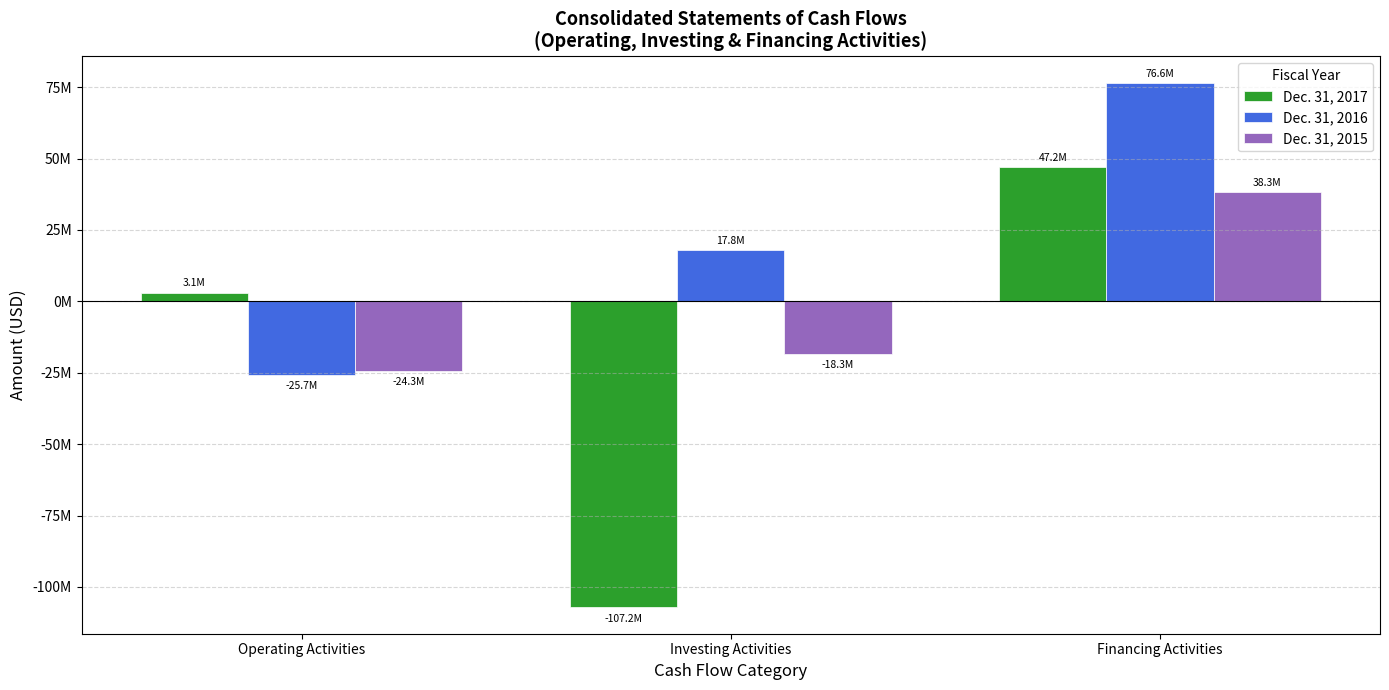

Reading right to left, extract all data points from this chart.

Dec. 31, 2017: Financing Activities=47166607	Investing Activities=-107188259	Operating Activities=3092864
Dec. 31, 2016: Financing Activities=76566229	Investing Activities=17818000	Operating Activities=-25687674
Dec. 31, 2015: Financing Activities=38337359	Investing Activities=-18329588	Operating Activities=-24269419